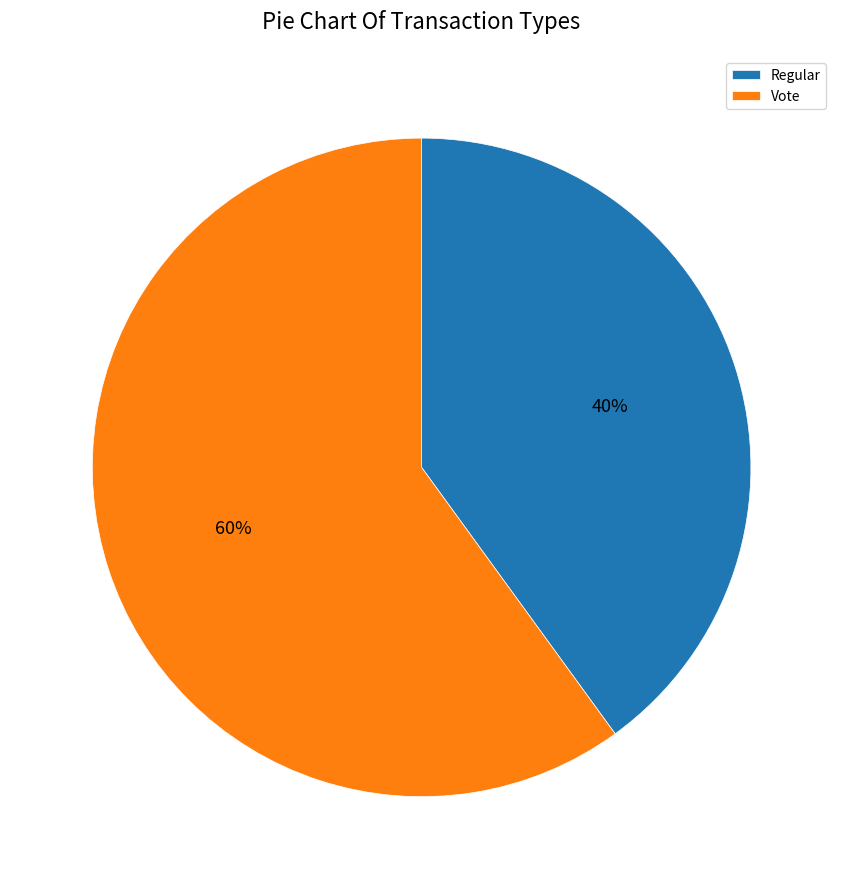

Count the number of slices in the pie.

2